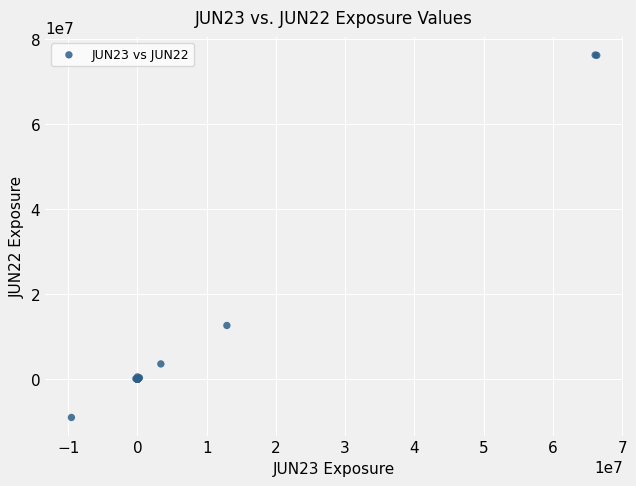

What Y value in the scatter plot is closest to 33583003?

12592219.9